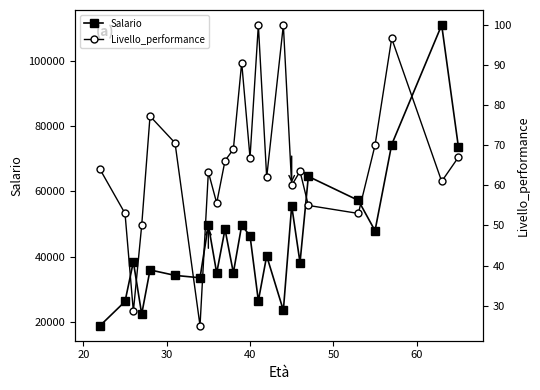

Reading left to right, list all the values displayed in this chart.

Salario: 18852.0	26262.1	38428.0	22393.2	35936.9	34257.0	33532.0	49709.2	34984.2	48398.9	35046.8	49592.3	46383.1	26473.5	40221.1	23544.4	55570.2	38184.5	64570.9	57234.4	47940.0	74327.8	110948.4	73720.2
Livello_performance: 64.0	53.0	28.6	50.0	77.3	70.6	25.0	63.3	55.6	66.2	69.0	90.6	66.9	100.0	62.0	100.0	60.0	63.5	55.0	53.0	70.0	96.7	61.0	67.0